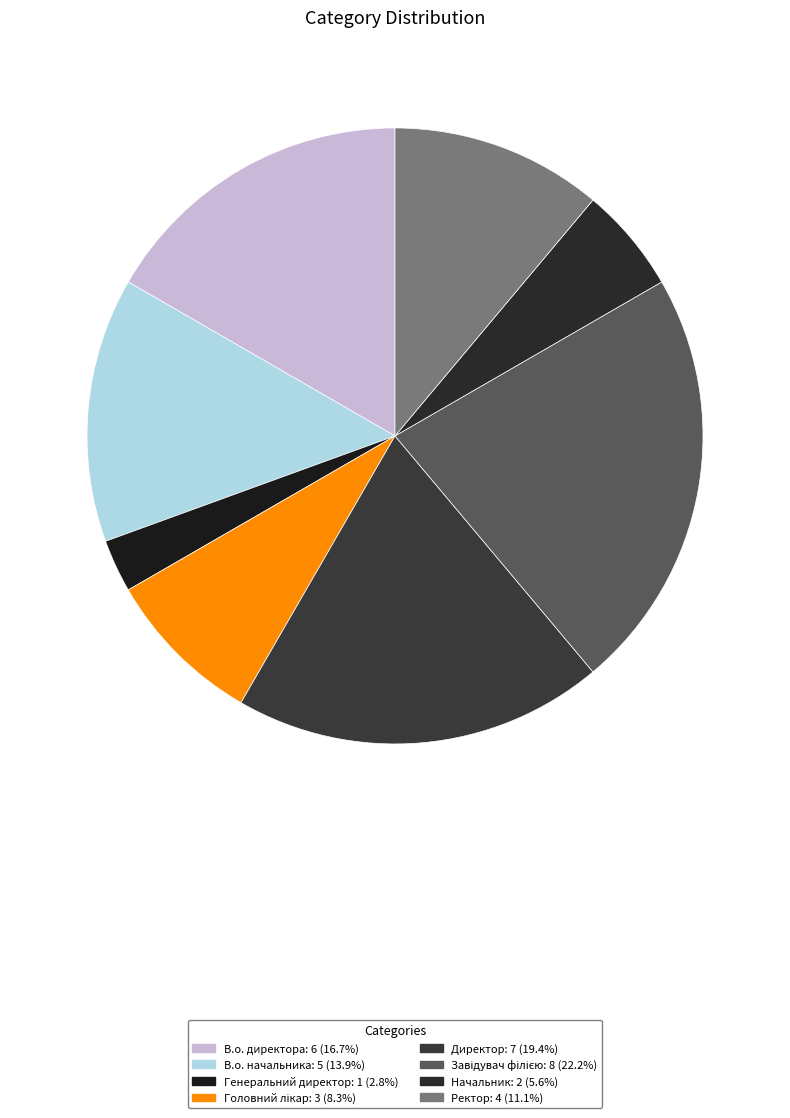

To the nearest percent, what percentage of the pie is В.о. начальника?

14%